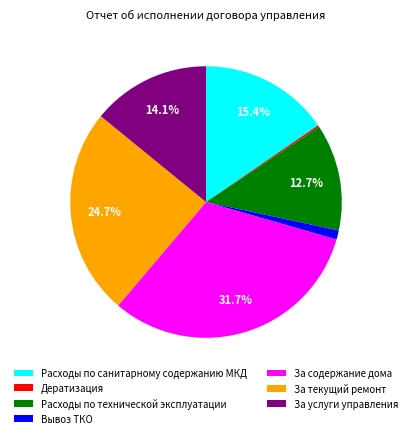

Which category has the biggest portion of the pie?

За содержание дома